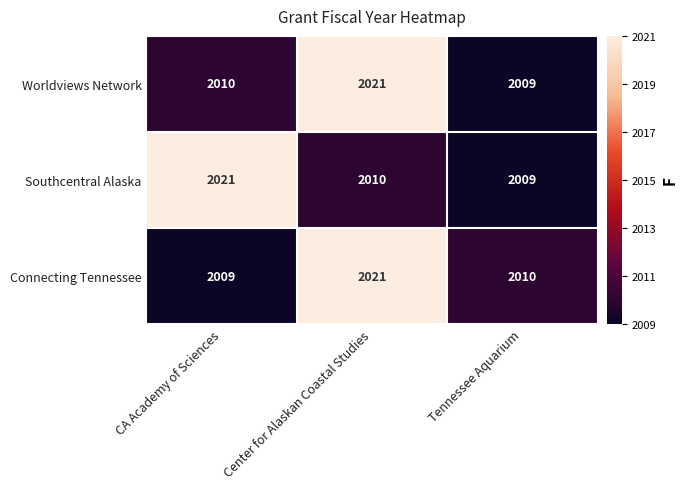

What is the average value of the Connecting Tennessee series?

2013